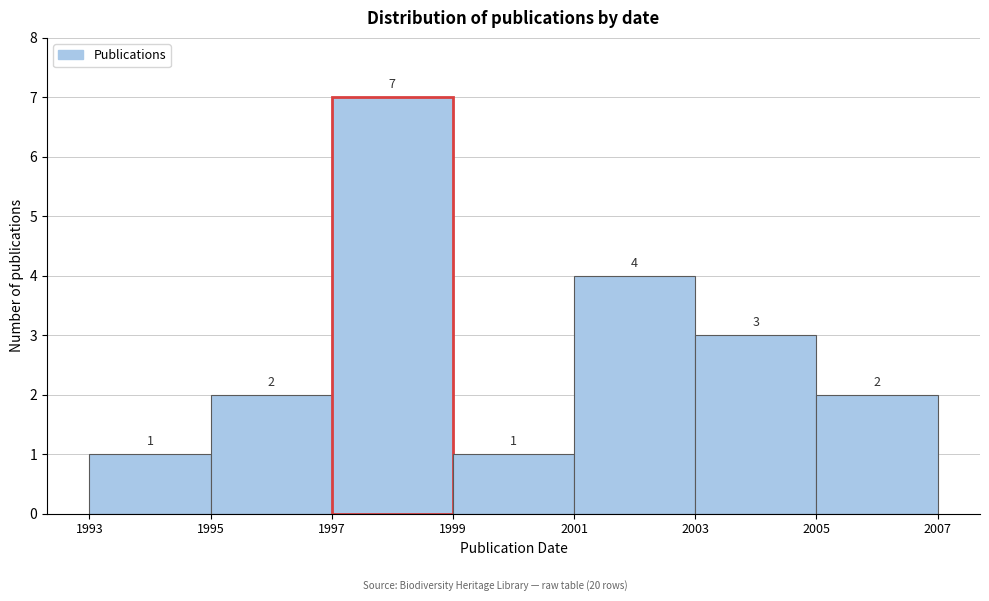

Which range on the x-axis has the tallest bar?

1997 to 1999